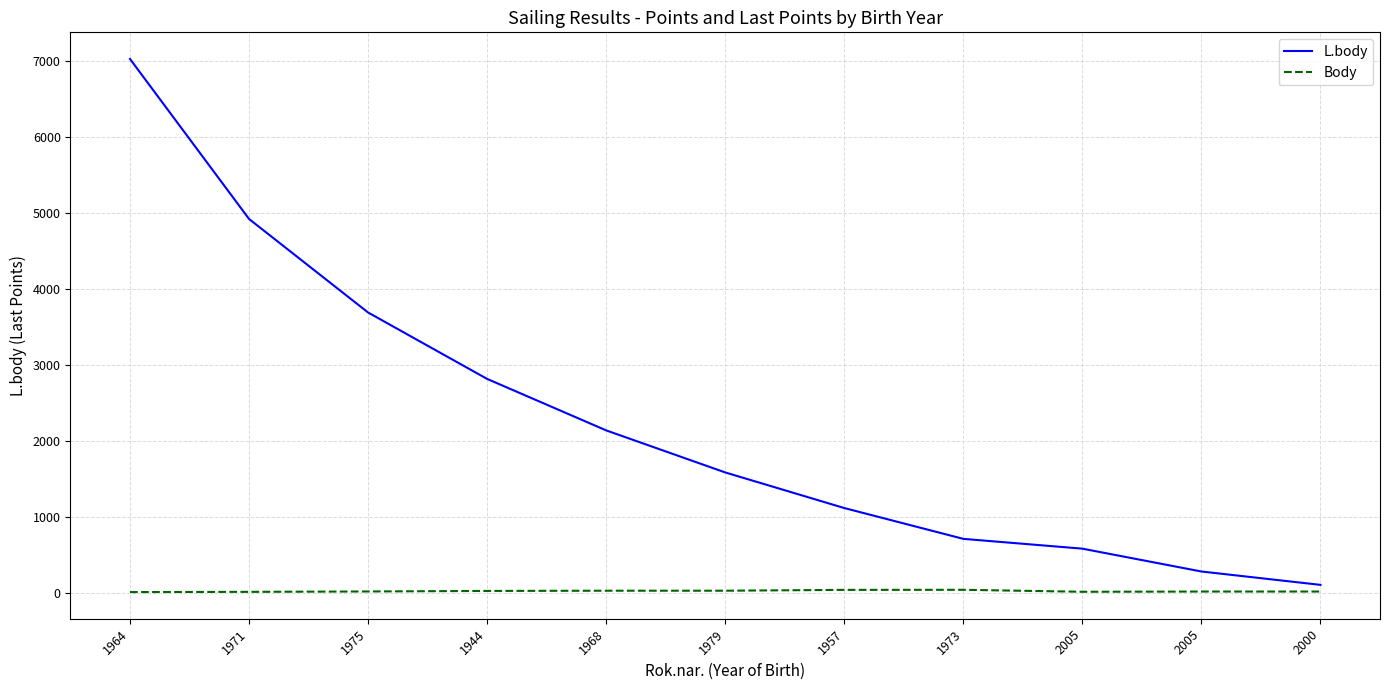

What is the label of the 11th point from the left?

2000